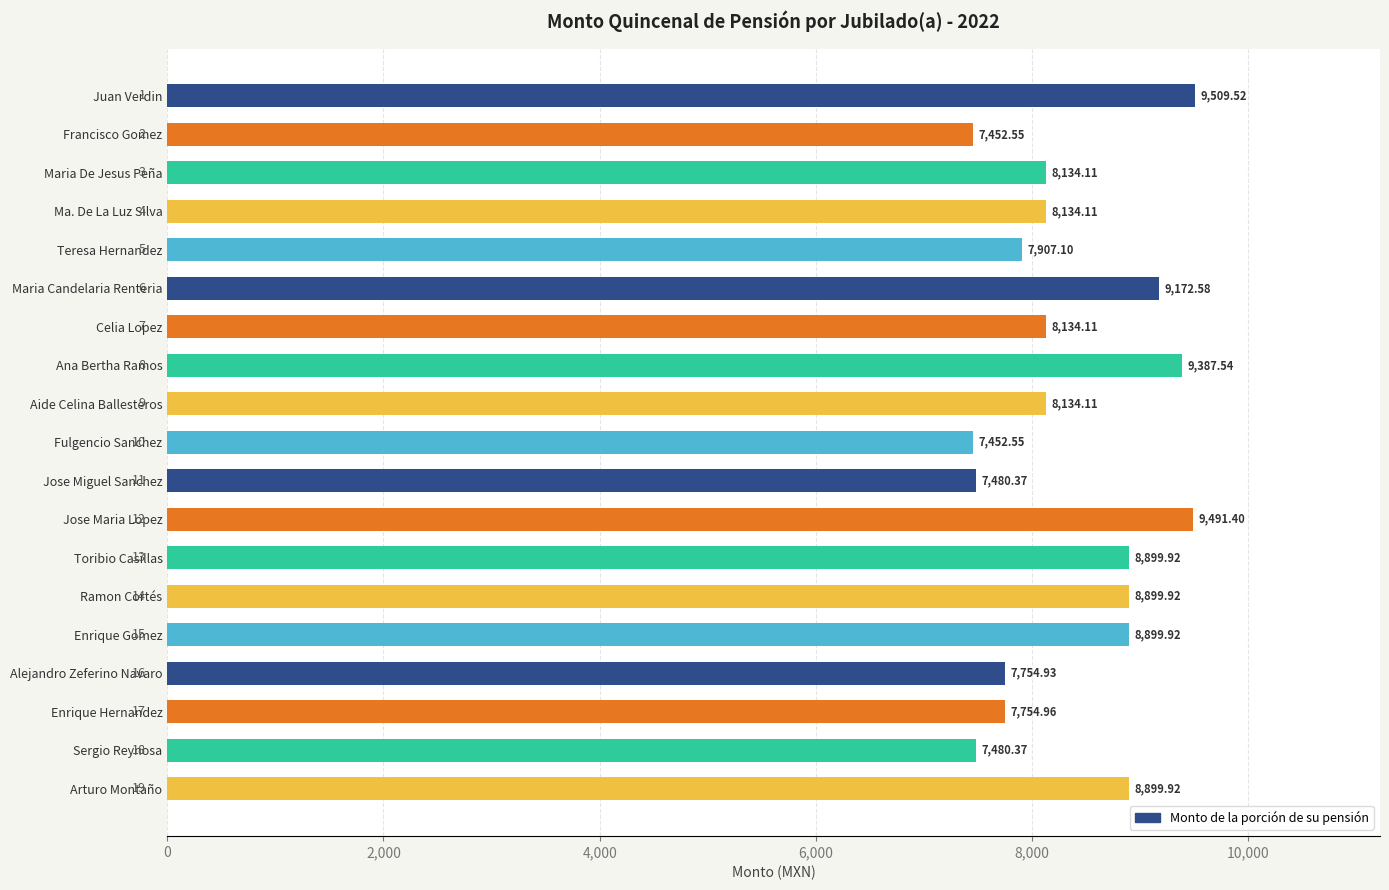

What is the ratio of the value at Maria De Jesus Peña to the value at Sergio Reynosa?

1.1